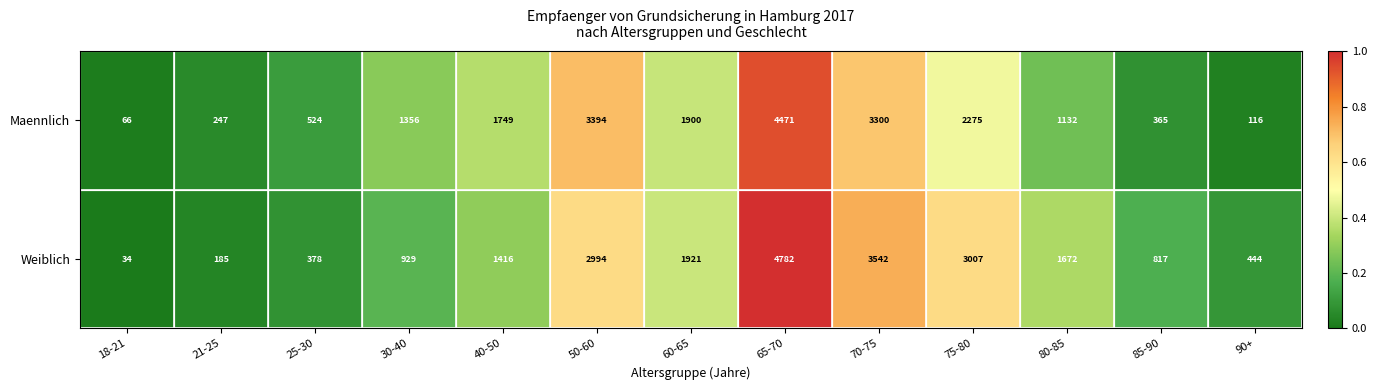

At 40-50, list the series in order from largest to smallest.

Maennlich, Weiblich